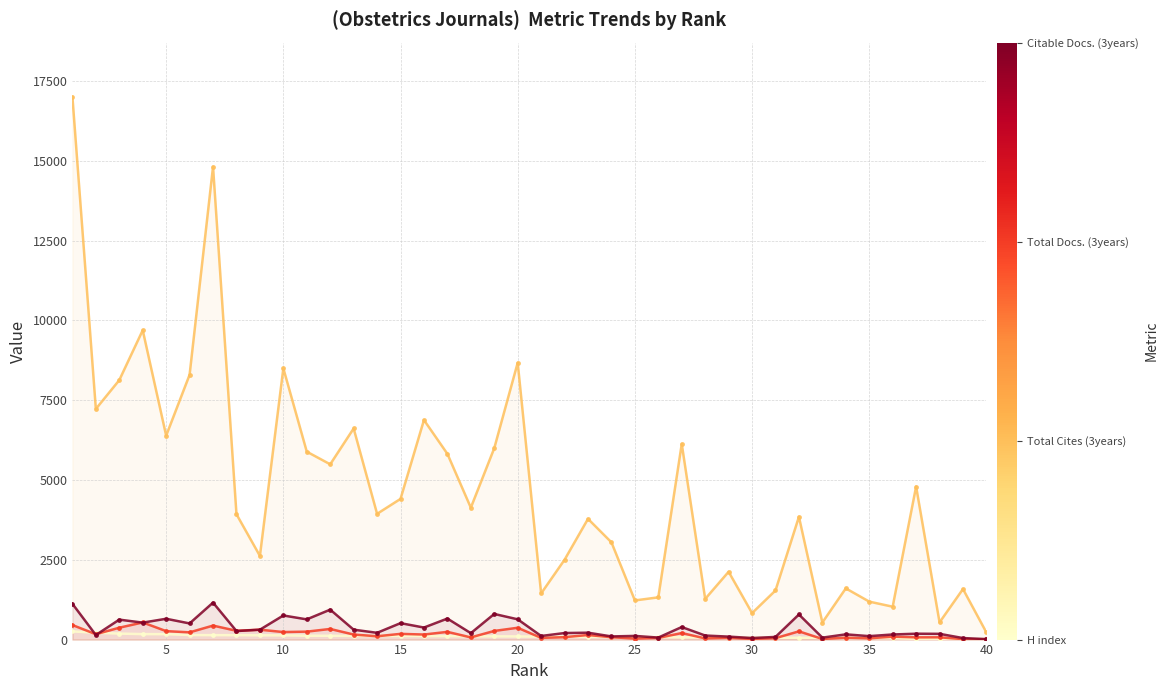

How many interior local peaks does the Total Docs. (3years) series have?

14